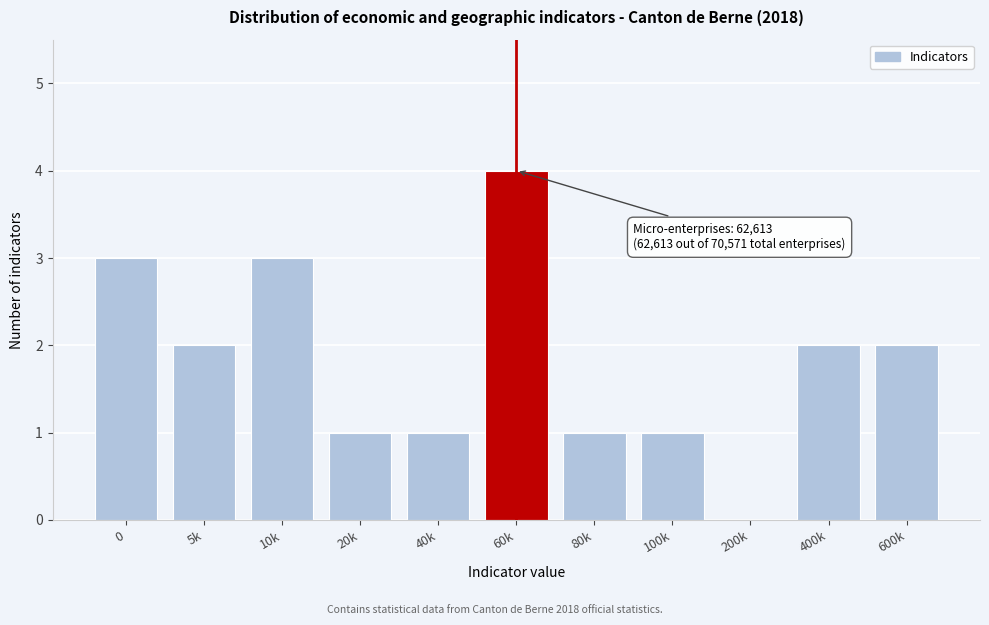

Reading right to left, extract all data points from this chart.

600k=2	400k=2	200k=0	100k=1	80k=1	60k=4	40k=1	20k=1	10k=3	5k=2	0=3